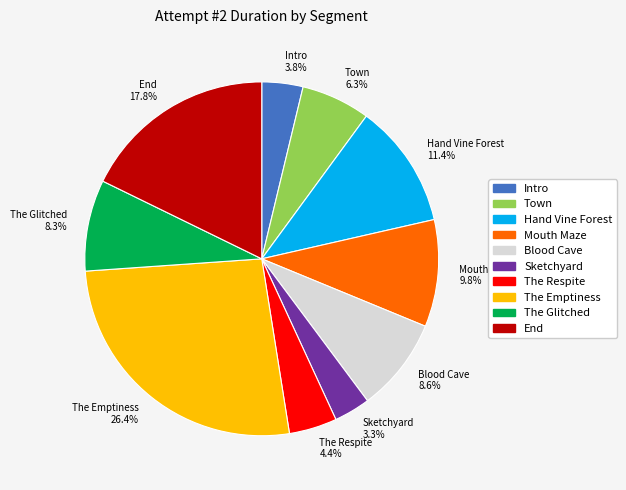

To the nearest percent, what is the combined percentage of Mouth Maze and Town?

16%